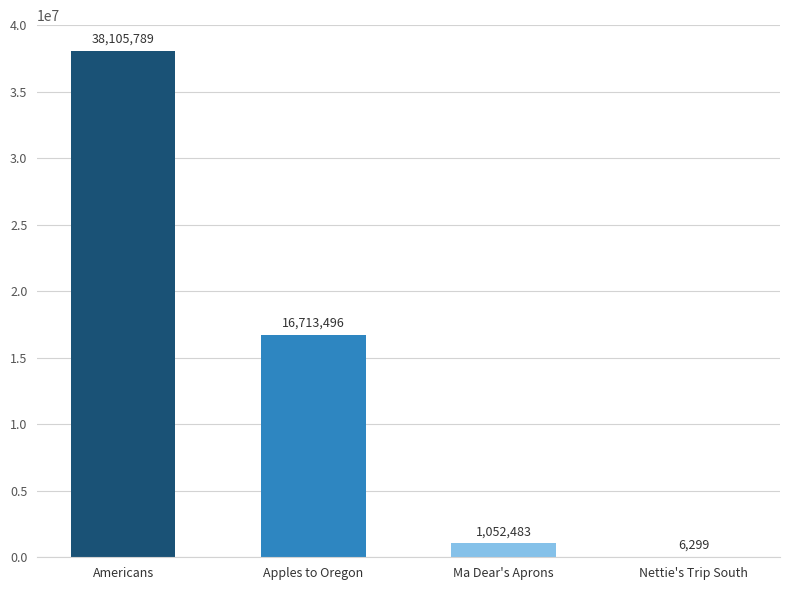

Are the bars horizontal?

No